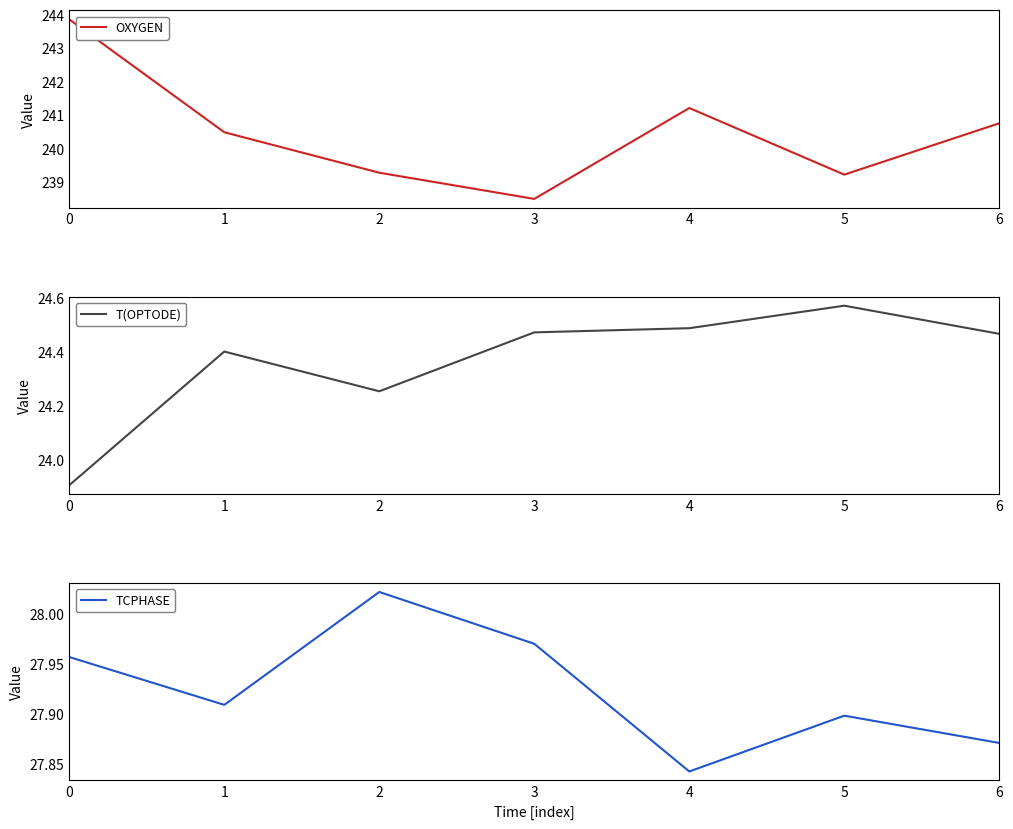

Does the chart display data point markers on the line(s)?

No